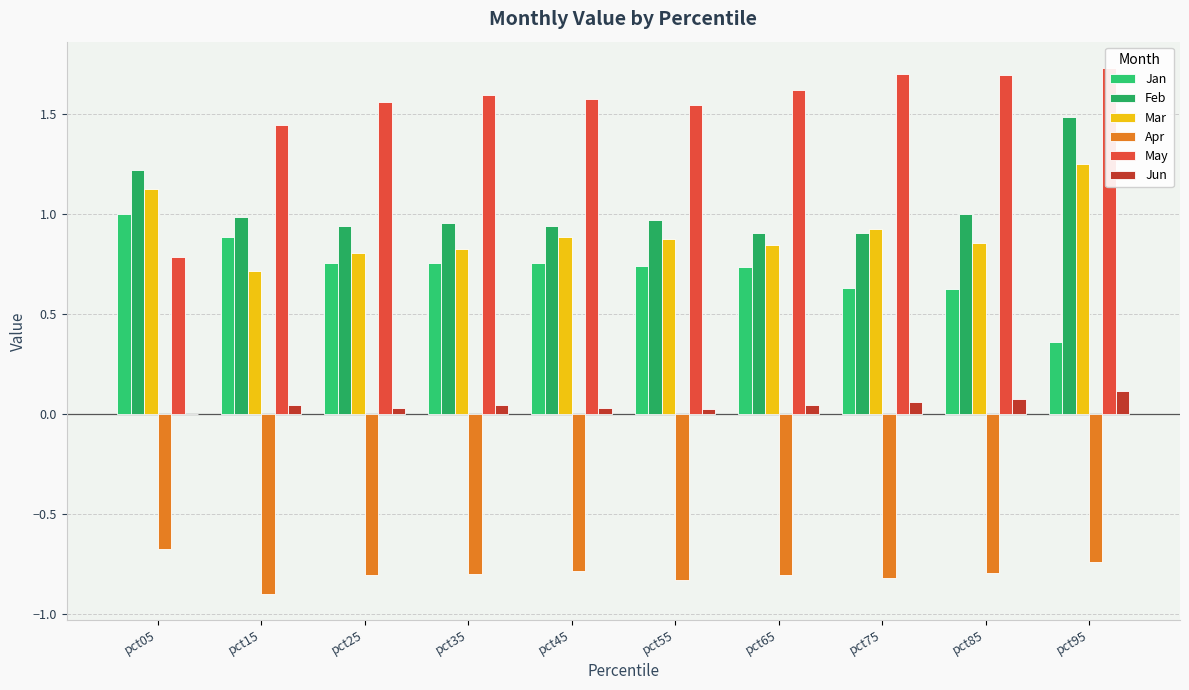

Does the chart contain stacked bars?

No